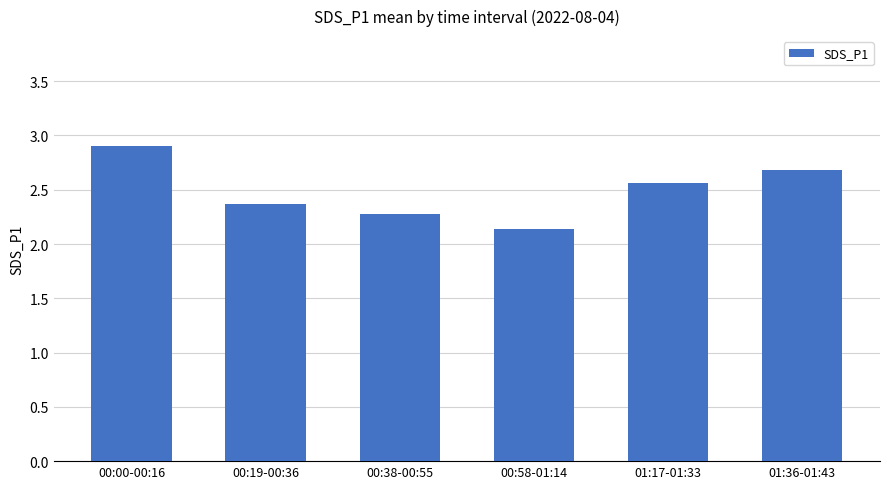

What is the greatest value displayed?

2.9